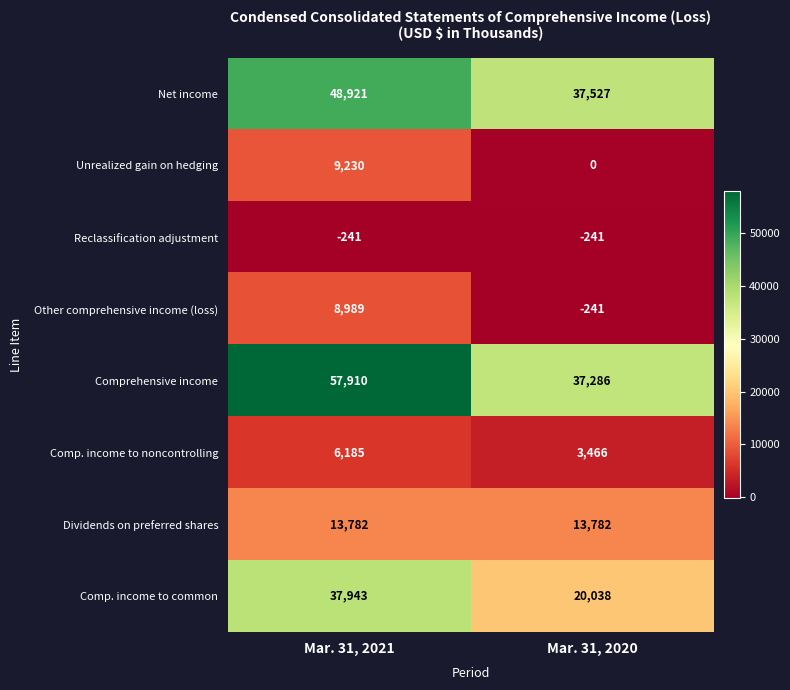

What is the minimum value shown in the chart?

-241